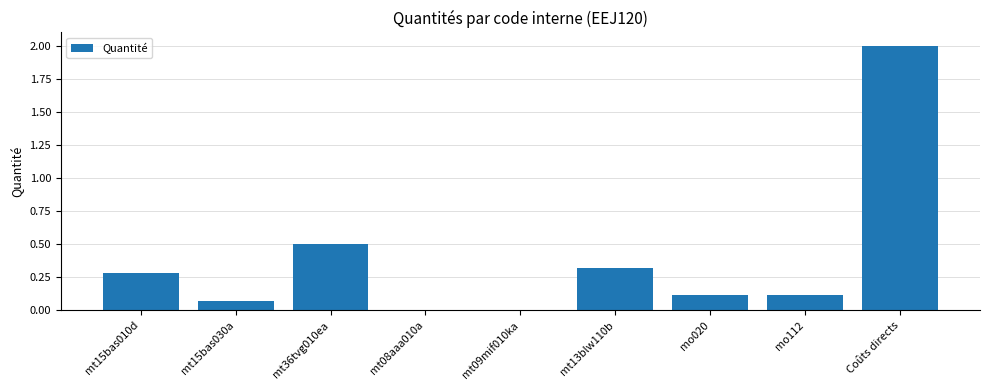

Is it true that the value at mt36tvg010ea is 0.5?

True